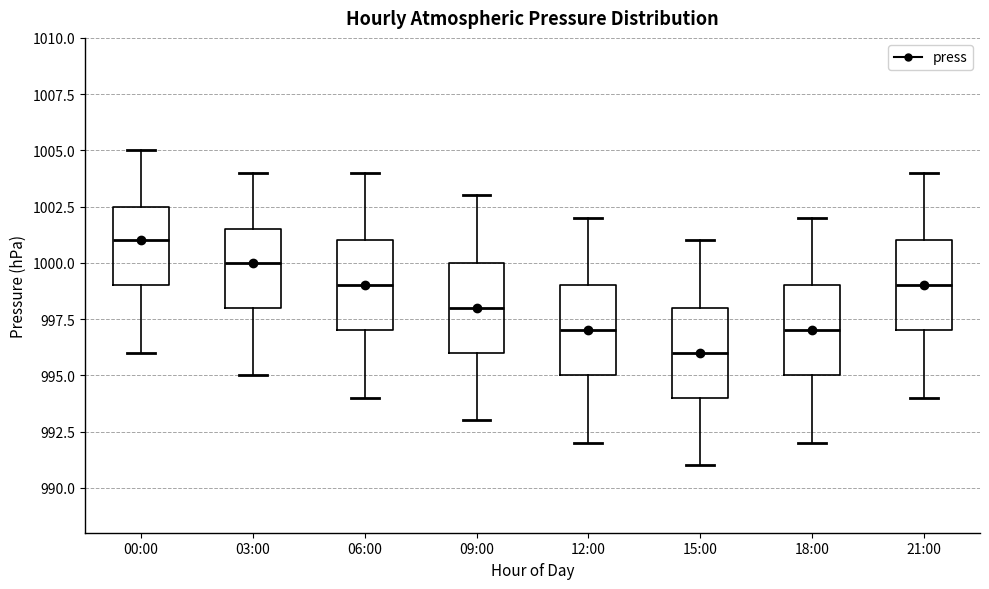

Where is the upper edge of the box for 00:00 on the y-axis? The values are not printed on the chart, so give them approximately, as read against the axis.

1002.5